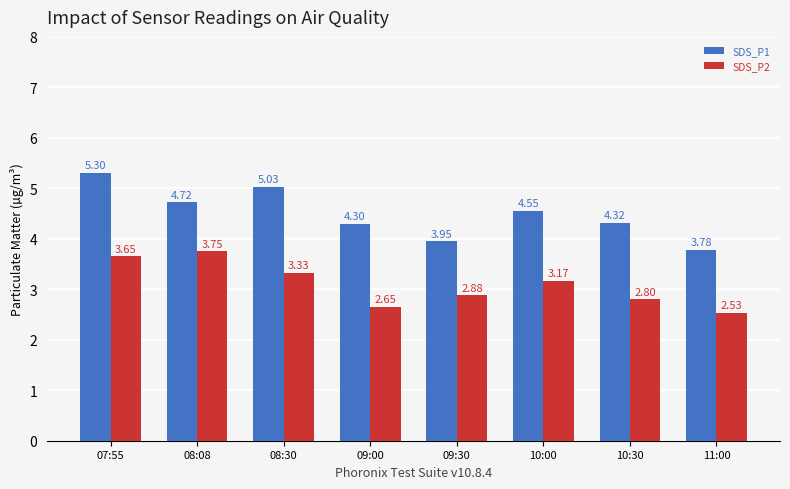

What is the difference between the second highest and second lowest values in the SDS_P1 series?

1.1